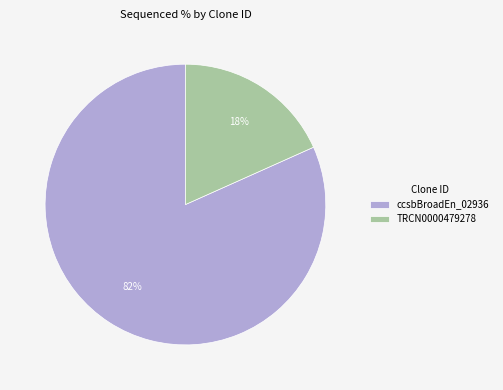

Approximately how many times larger is the value at TRCN0000479278 compared to ccsbBroadEn_02936?

0.2